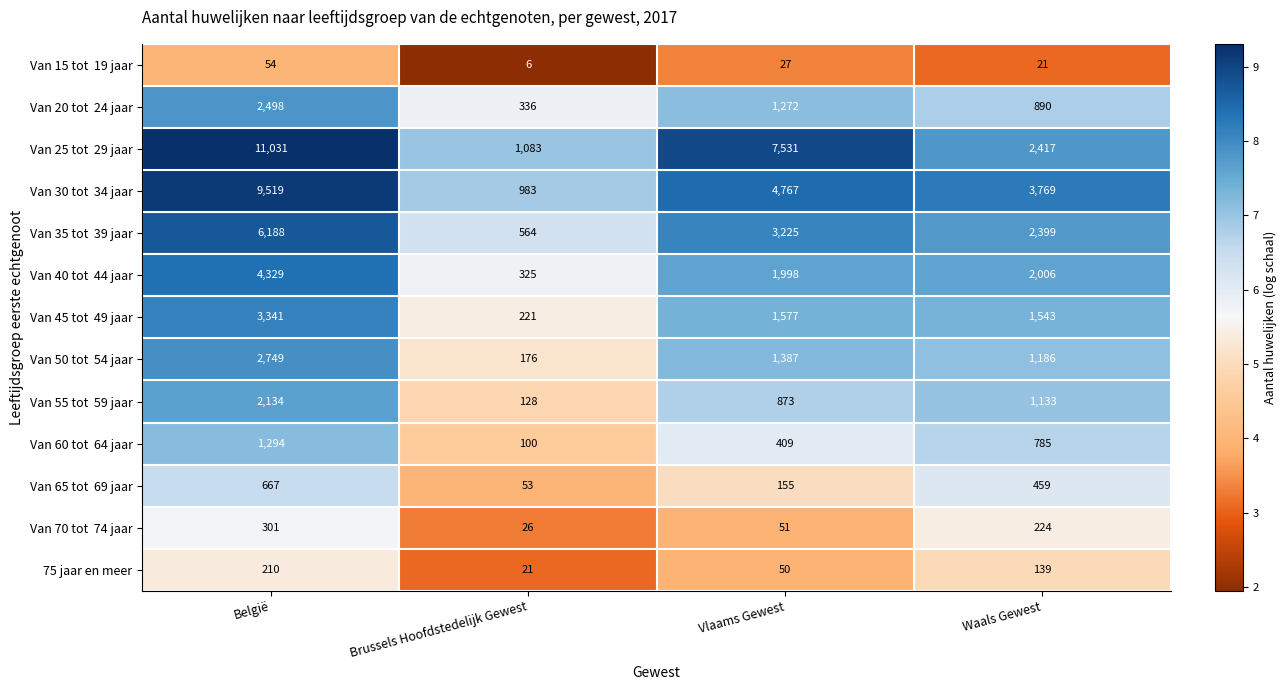

At how many categories does at least one series exceed 798?

4